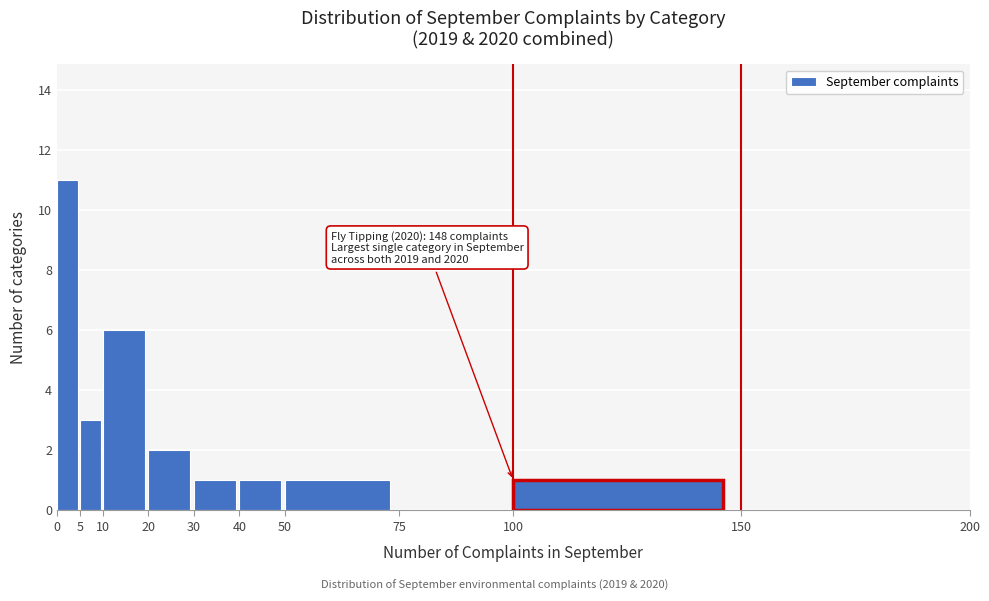

Over which range of the x-axis is the bar tallest?

0 to 5